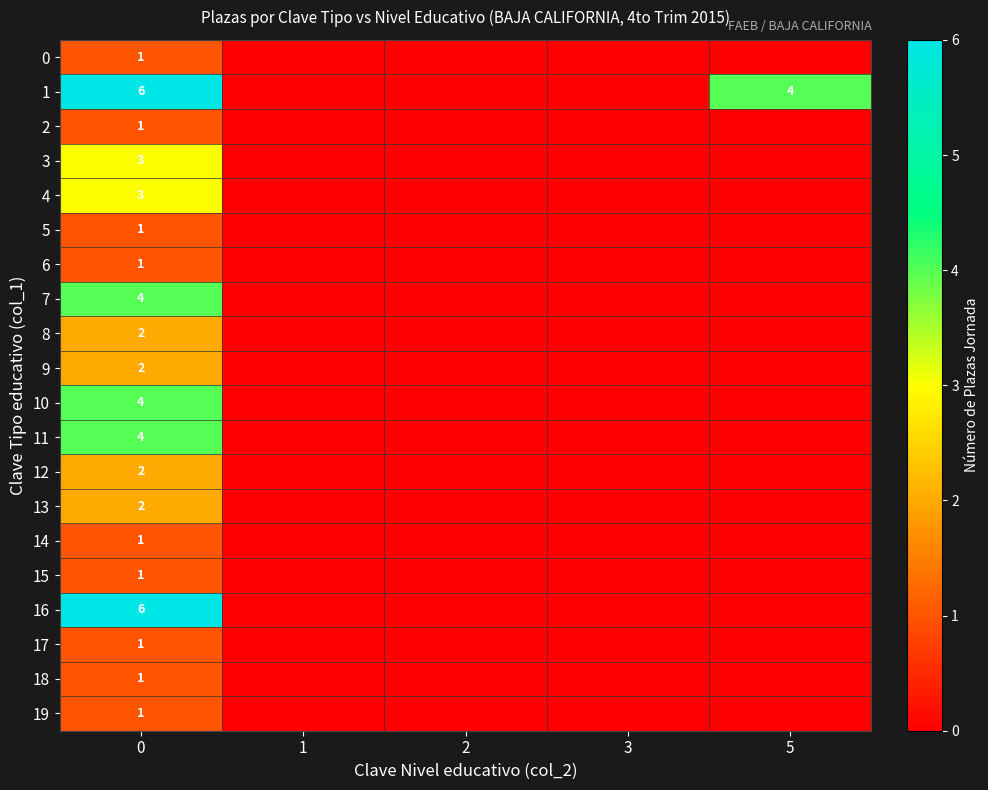

The 17 series shows 1 at 0. True or false?

True